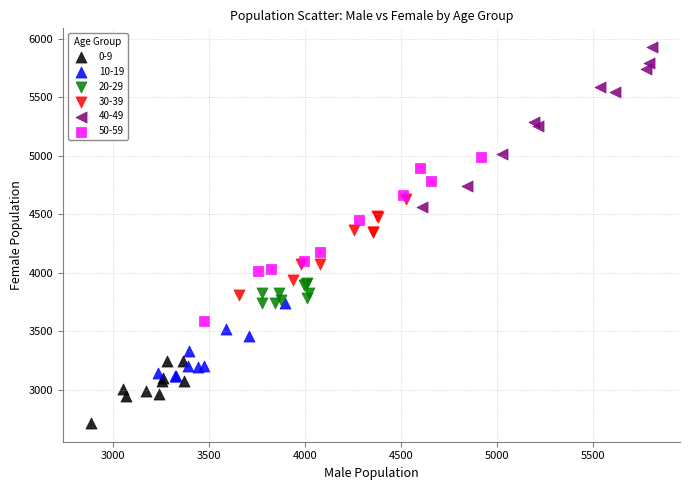

Which series contains the highest Y value?

40-49